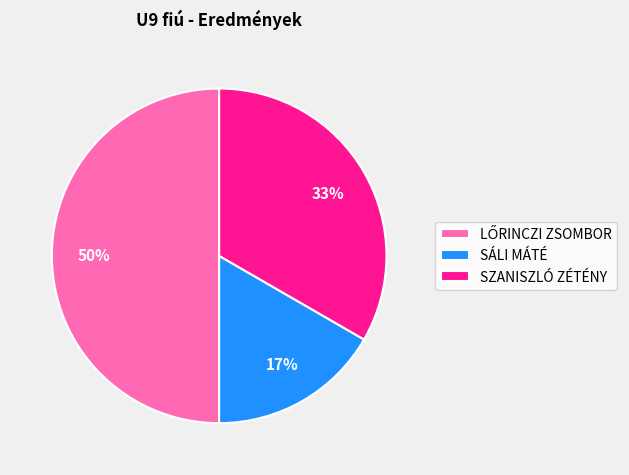

Is it true that SÁLI MÁTÉ is 4% of the pie?

False